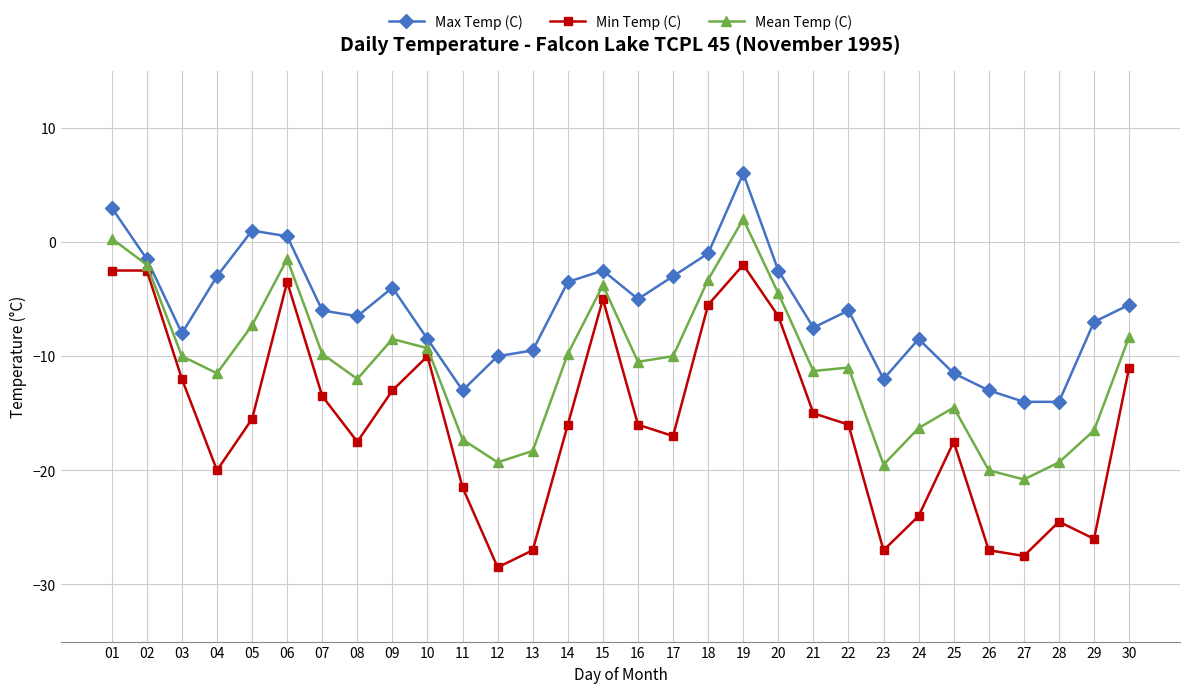

Rank the series by their maximum value, from lowest to highest.

Min Temp (C), Mean Temp (C), Max Temp (C)